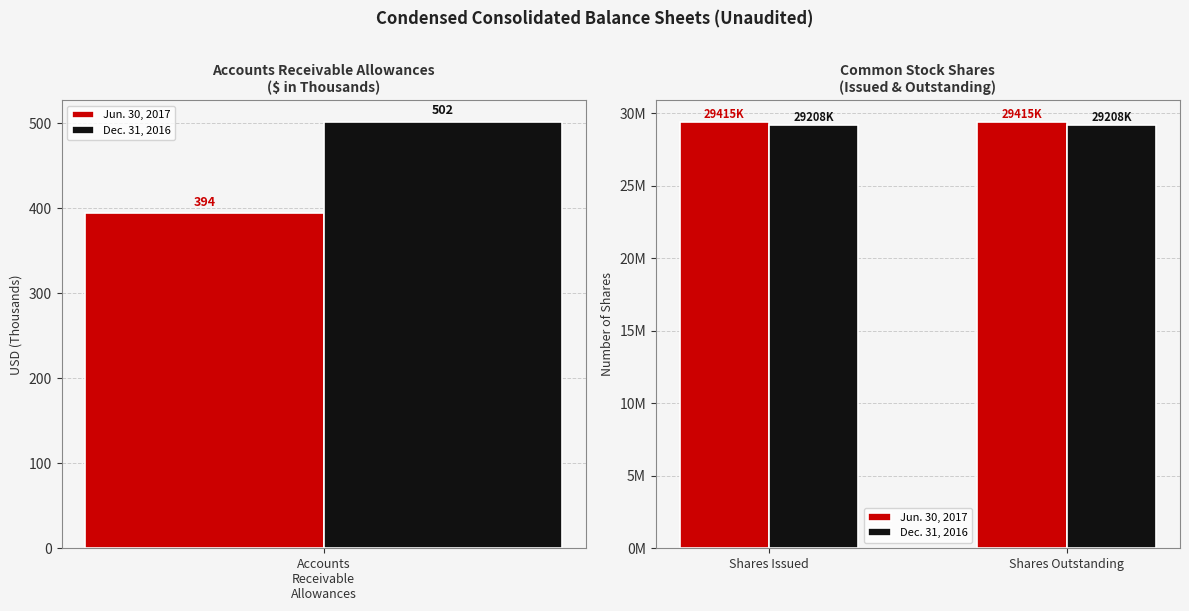

What is the sum of all Jun. 30, 2017 values?

58830000